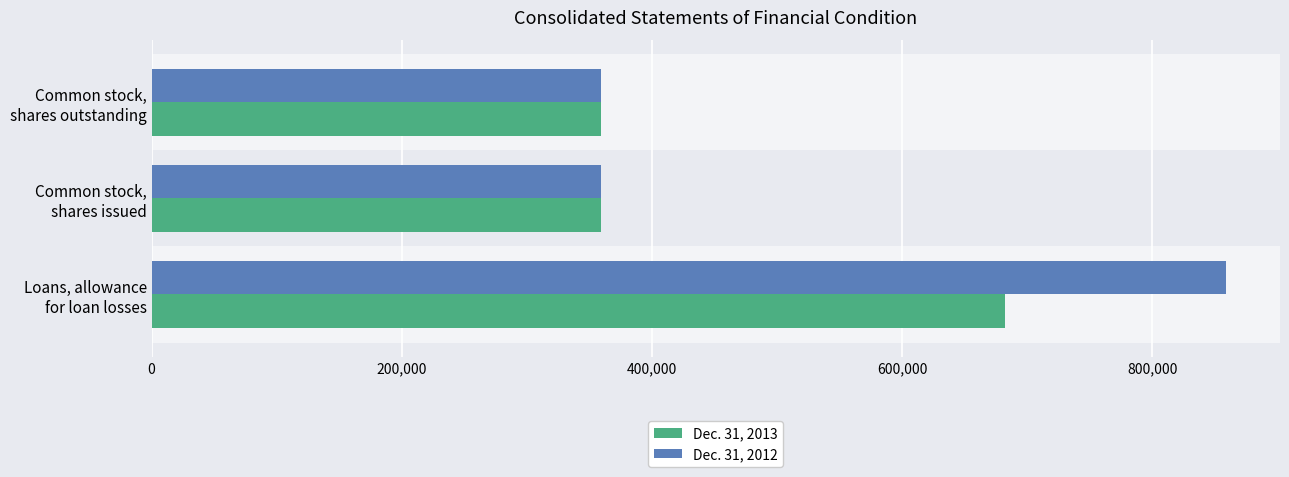

Which series has the largest total across all categories?

Dec. 31, 2012